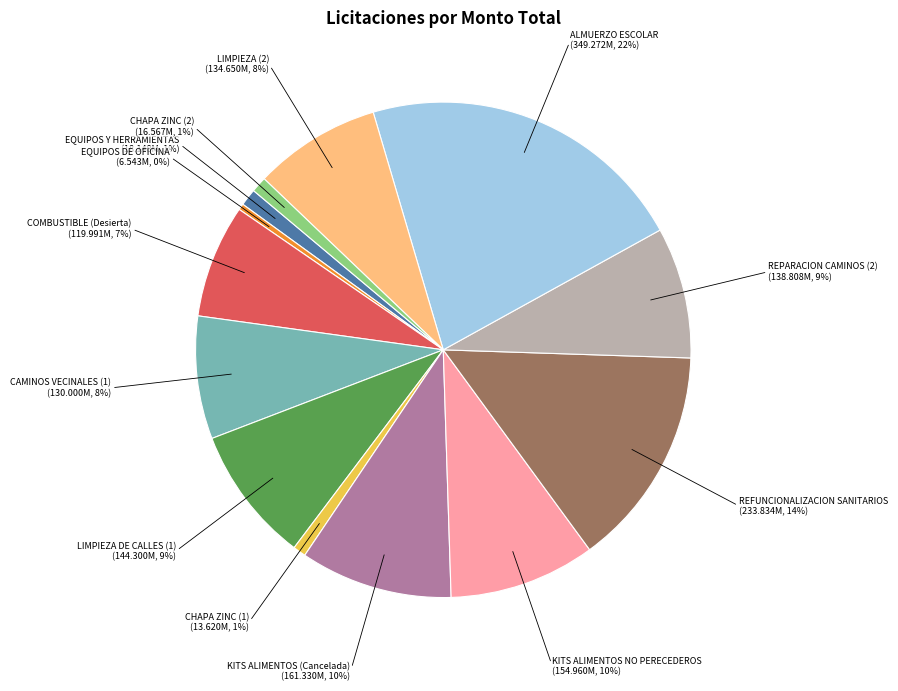

Is there any slice that represents more than half of the pie?

No